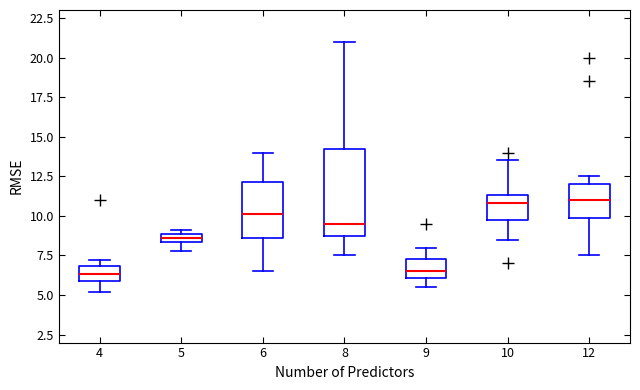

Comparing the boxes themselves (not the whiskers), which one is the tallest?

8